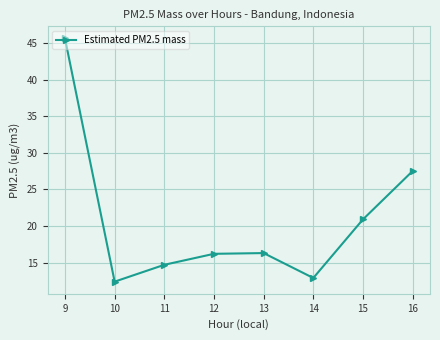

Is it true that the value at 10 is 12.4?

True